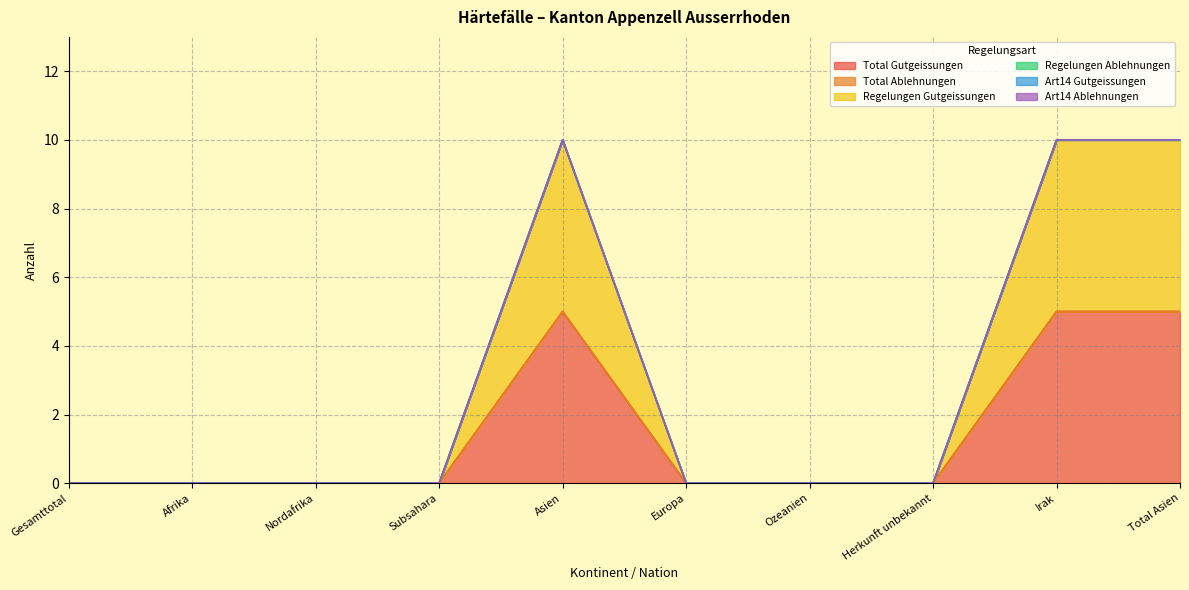

True or false: Art14 Ablehnungen and Regelungen Ablehnungen intersect in this chart.

False